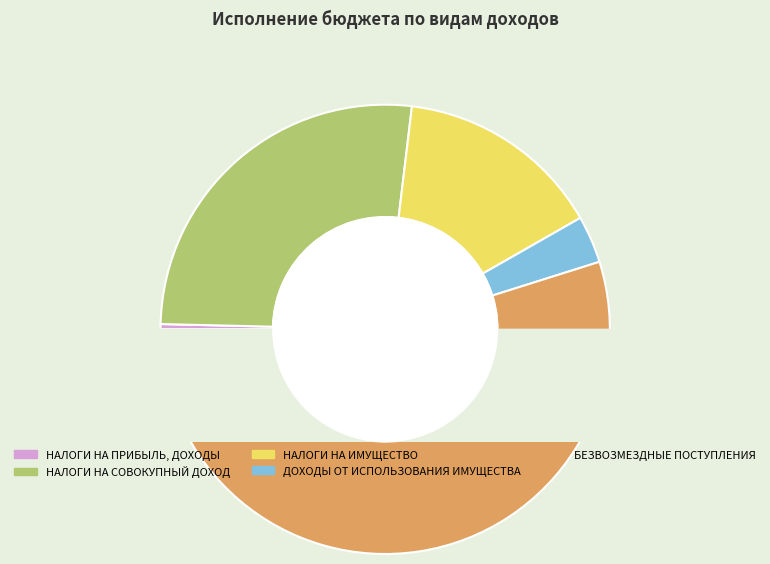

Rank the categories by value from lowest to highest.

НАЛОГИ НА ПРИБЫЛЬ, ДОХОДЫ, ДОХОДЫ ОТ ИСПОЛЬЗОВАНИЯ ИМУЩЕСТВА, НАЛОГИ НА ИМУЩЕСТВО, НАЛОГИ НА СОВОКУПНЫЙ ДОХОД, БЕЗВОЗМЕЗДНЫЕ ПОСТУПЛЕНИЯ